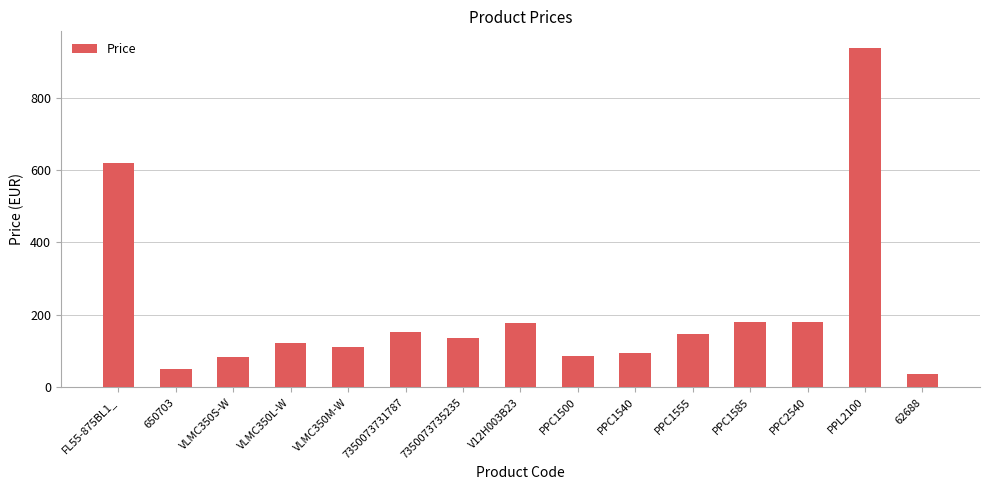

What is the difference between the maximum and minimum values?

900.0